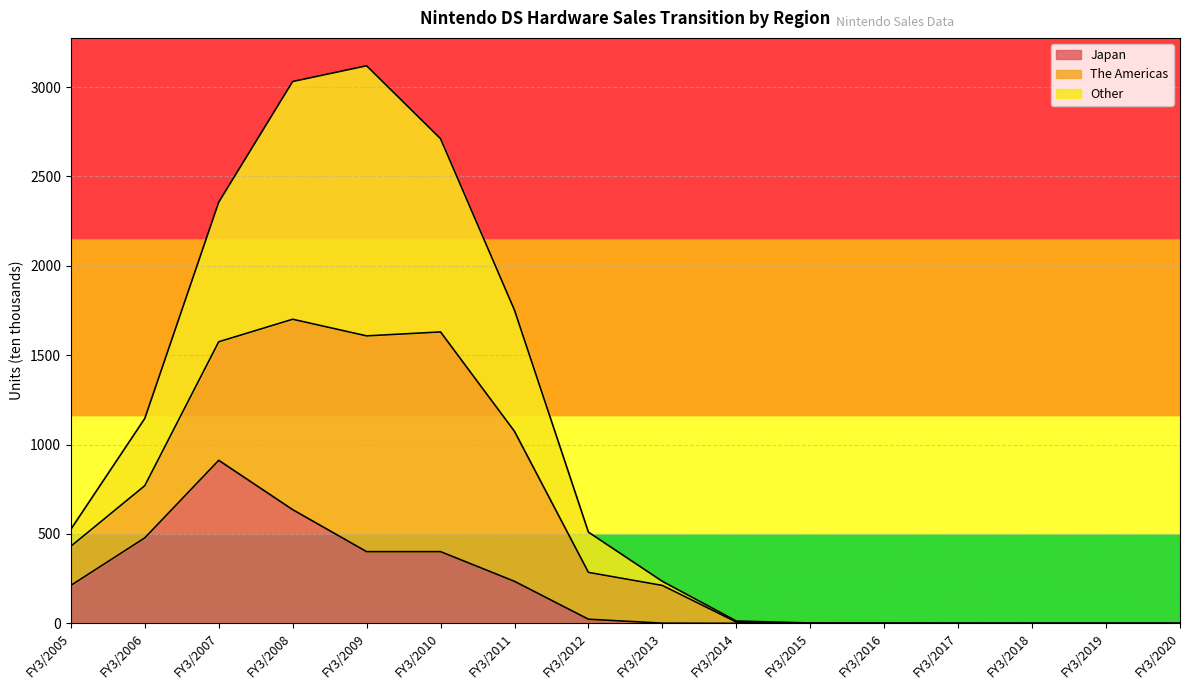

True or false: Japan and Other cross at least once.

False